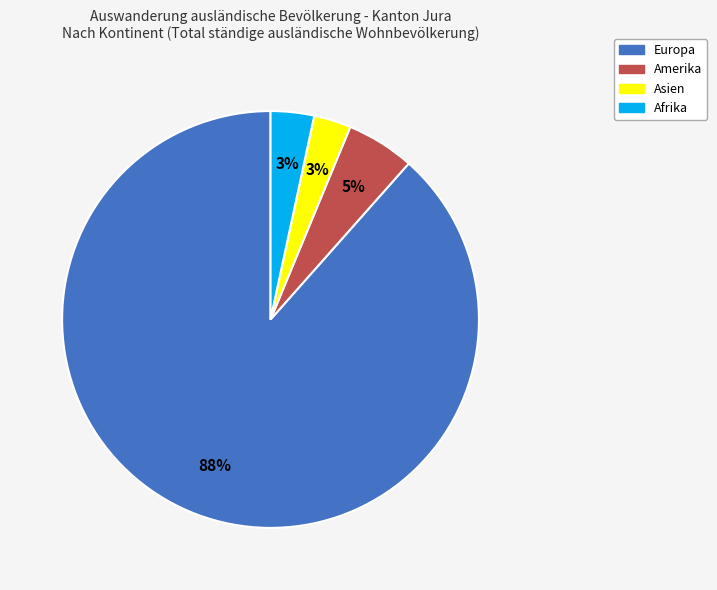

To the nearest percent, what portion does Asien represent?

3%